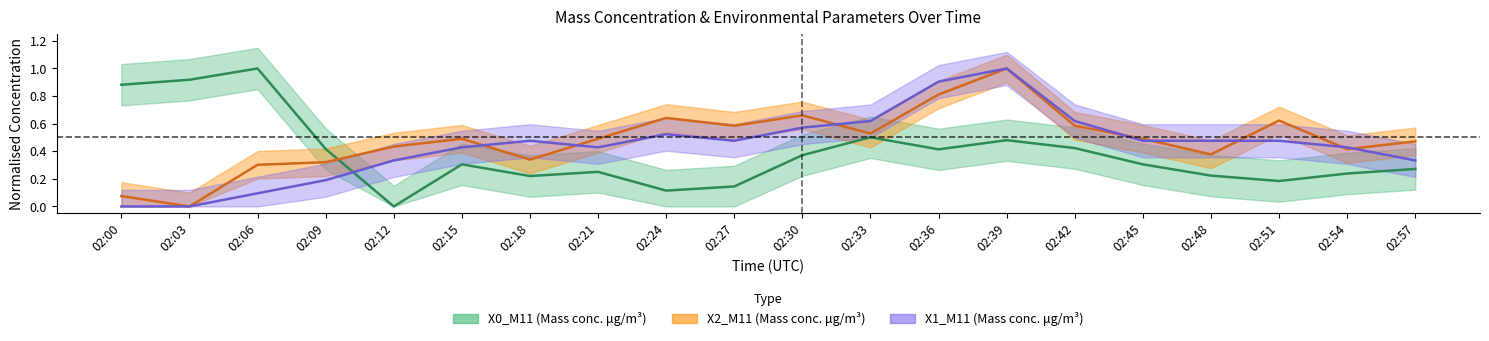

True or false: X0_M11 has a value of 0.2 at 02:51.

True